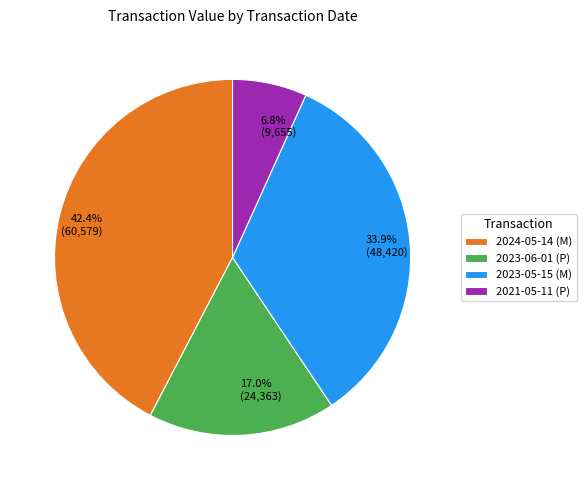

Does any single category account for the majority?

No